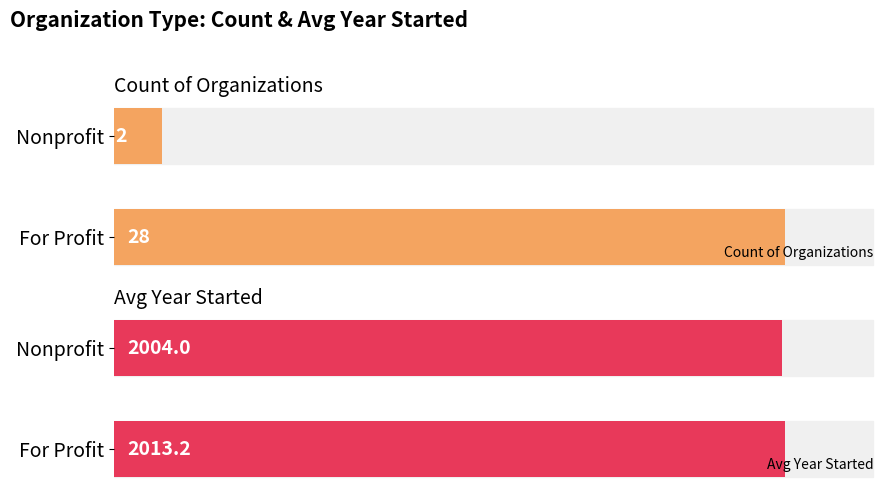

List the labels in order of Count of Organizations value, largest first.

For Profit, Nonprofit